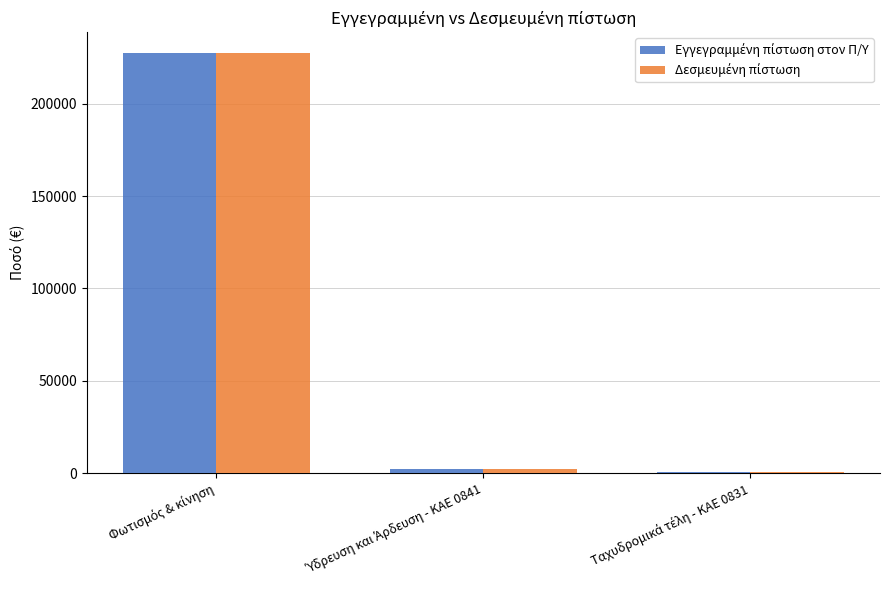

What is the greatest value displayed?

227470.5